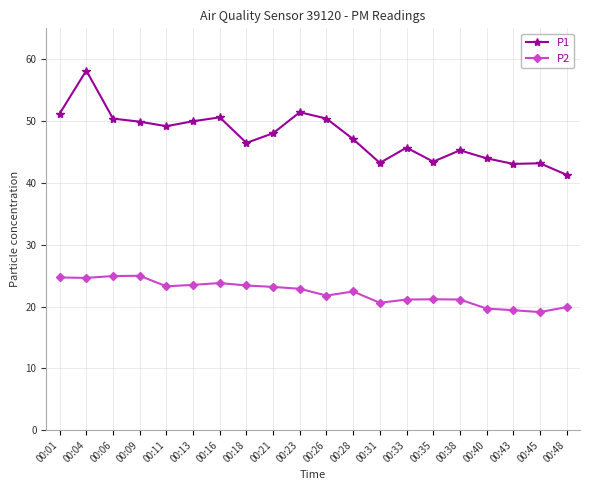

The value of P1 at 00:31 is 21.2. True or false?

False